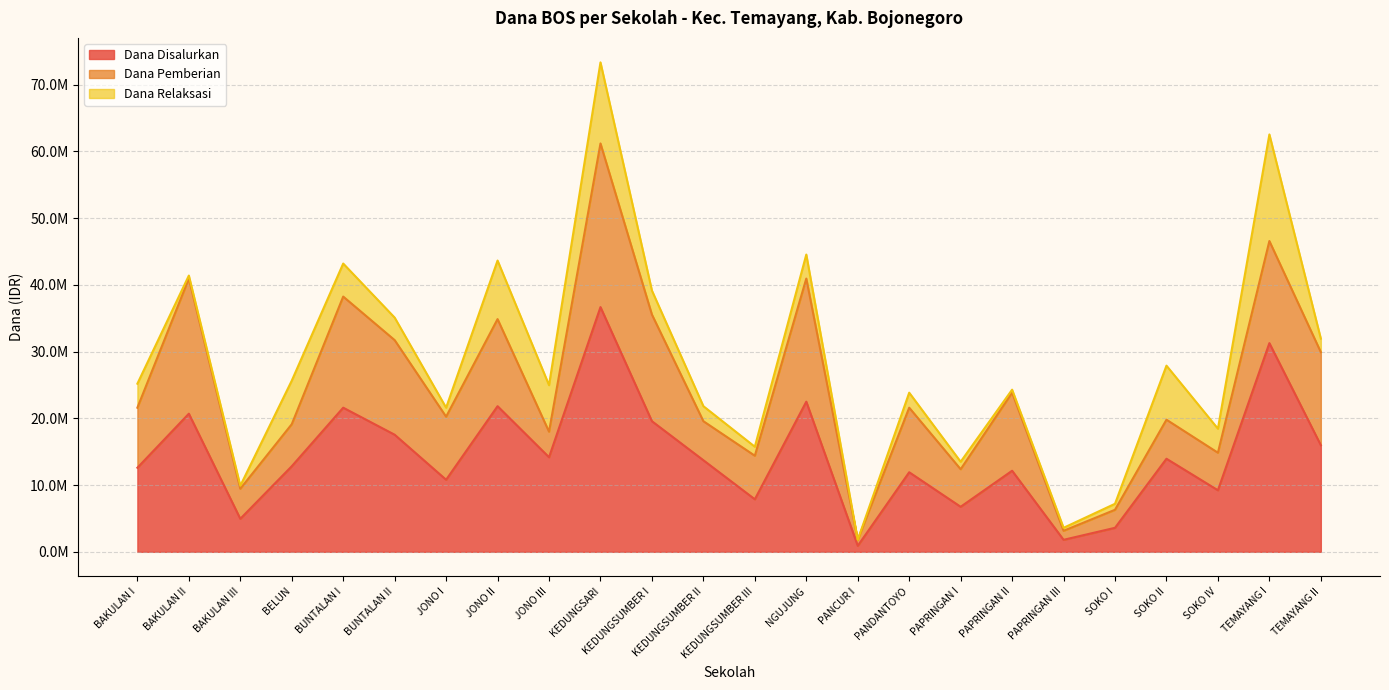

At which category does Dana Disalurkan reach its first local valley?

BAKULAN III